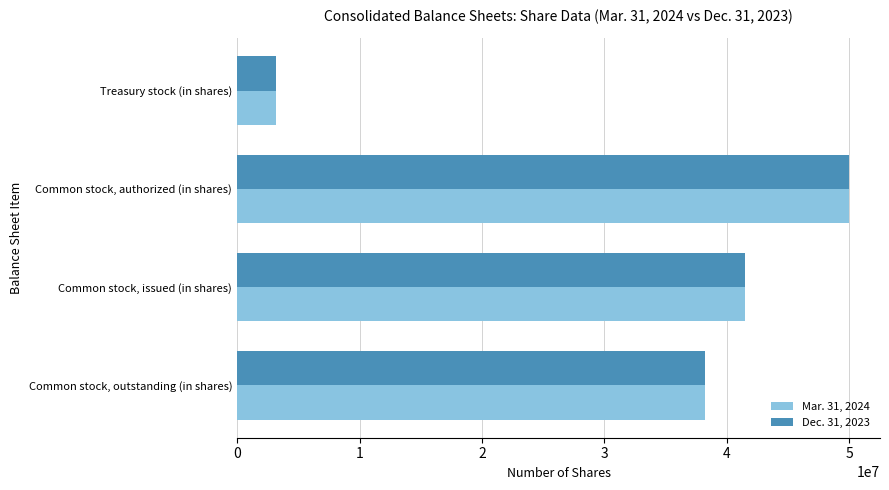

The Mar. 31, 2024 series shows 57830912 at Common stock, outstanding (in shares). True or false?

False